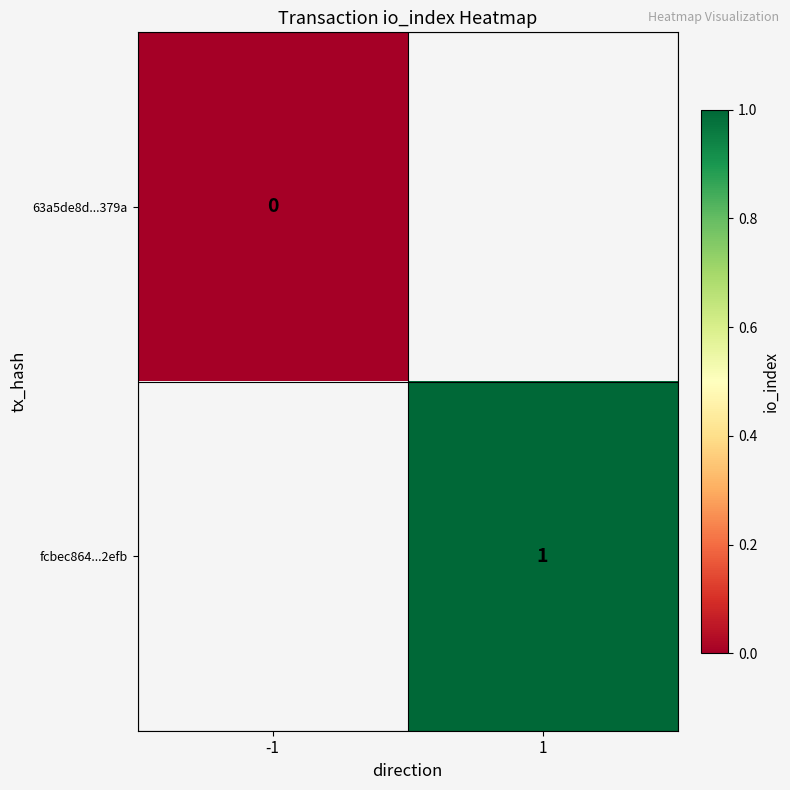

The fcbec864...2efb series shows 2 at 1. True or false?

False